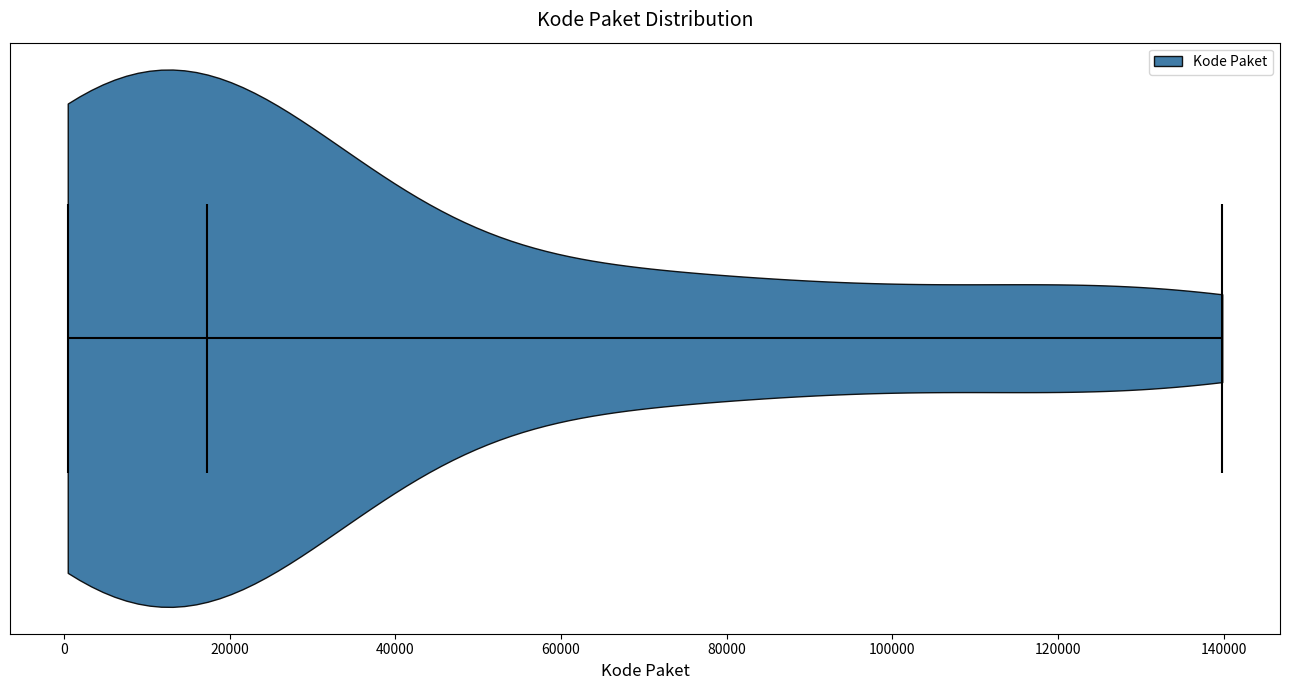

What is the lowest point the violin reaches on the x-axis? The values are not printed on the chart, so give them approximately, as read against the axis.

0